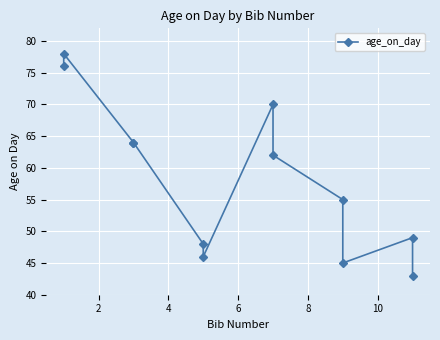

Reading left to right, extract all data points from this chart.

76	78	64	64	48	46	70	62	55	45	49	43